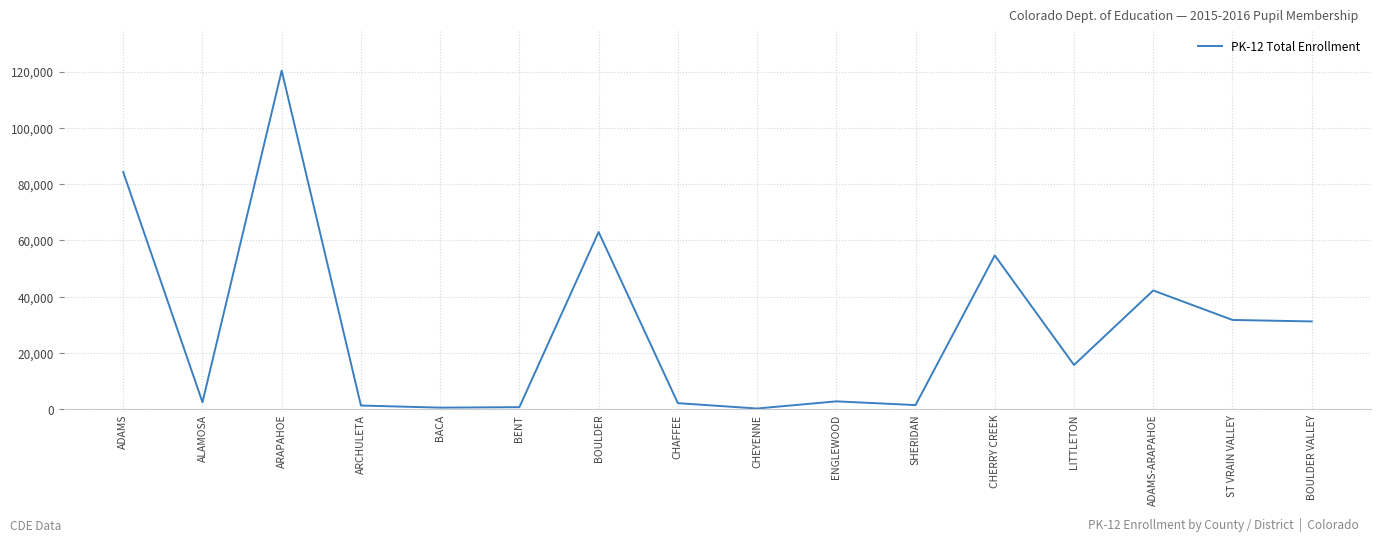

Where is the first local minimum?

ALAMOSA